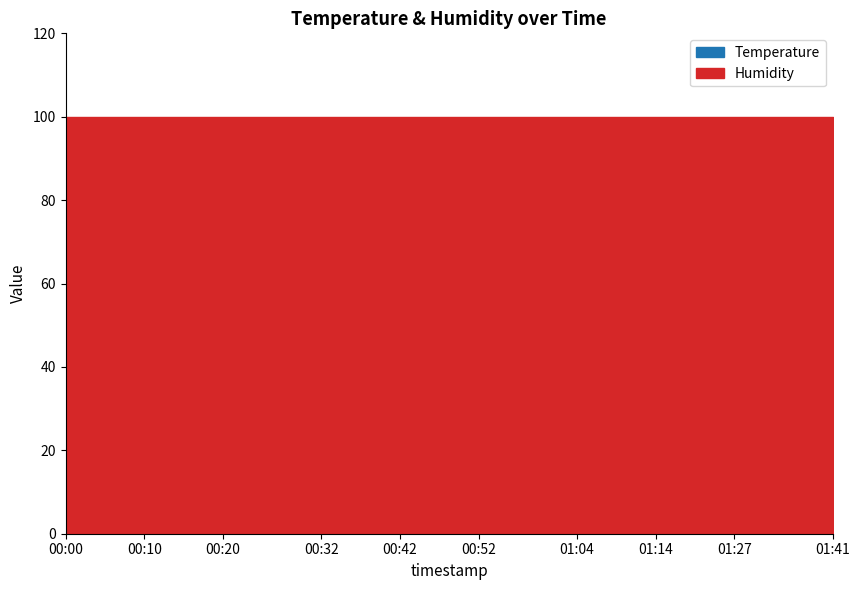

What is the average value of the Humidity series?

99.9